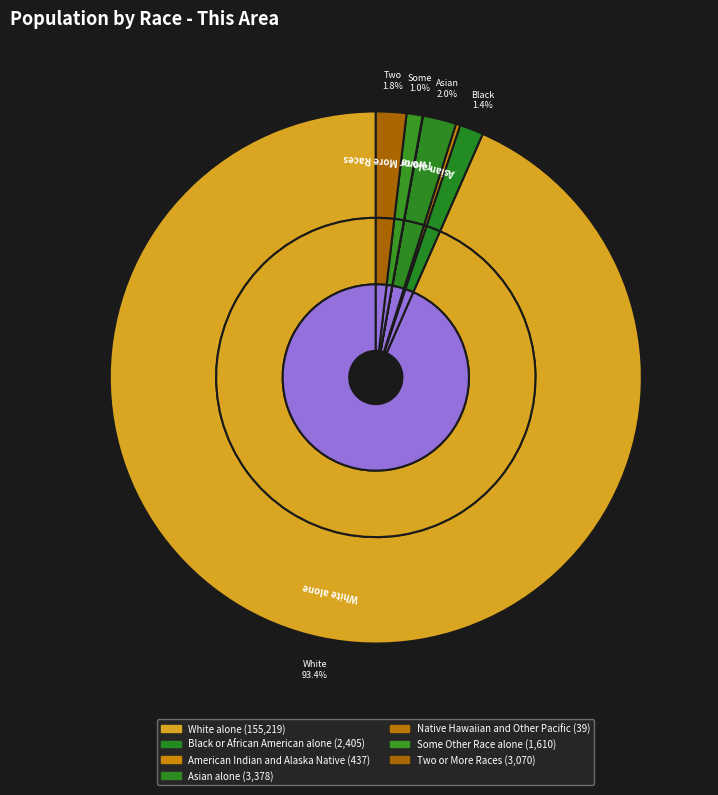

Is there any slice that represents more than half of the pie?

Yes